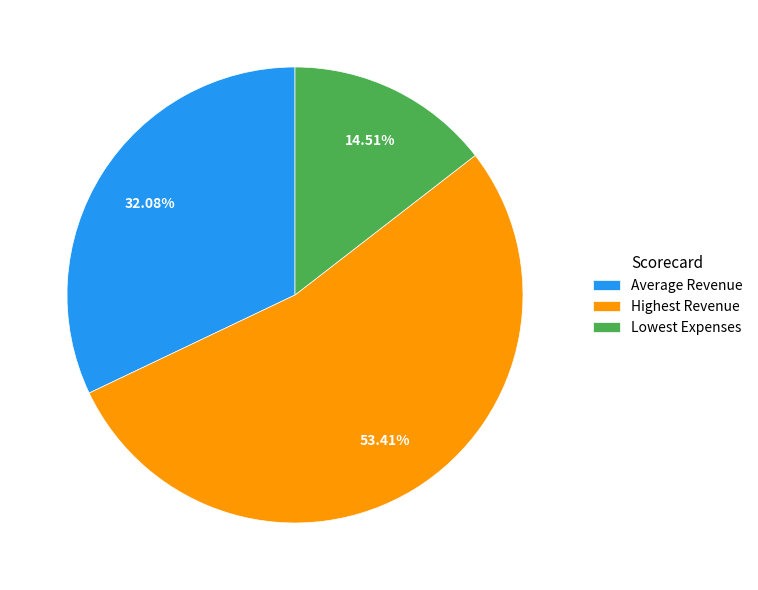

What is the total percentage of Average Revenue and Lowest Expenses?

46.6%